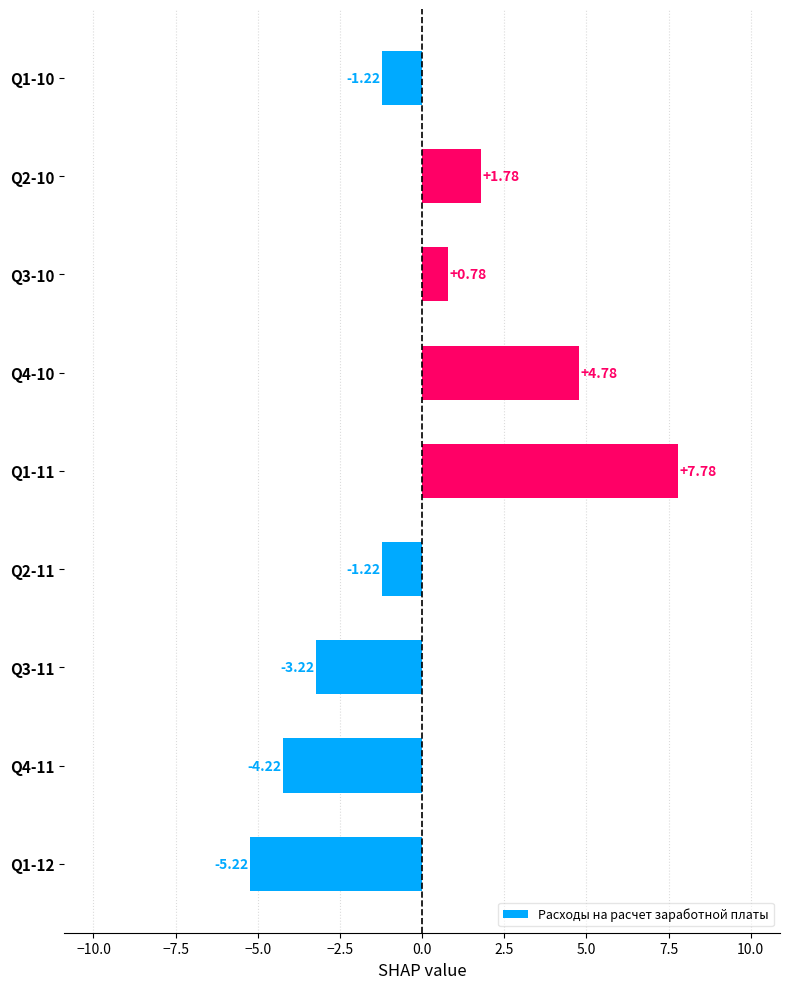

How many bars are there in total?

9